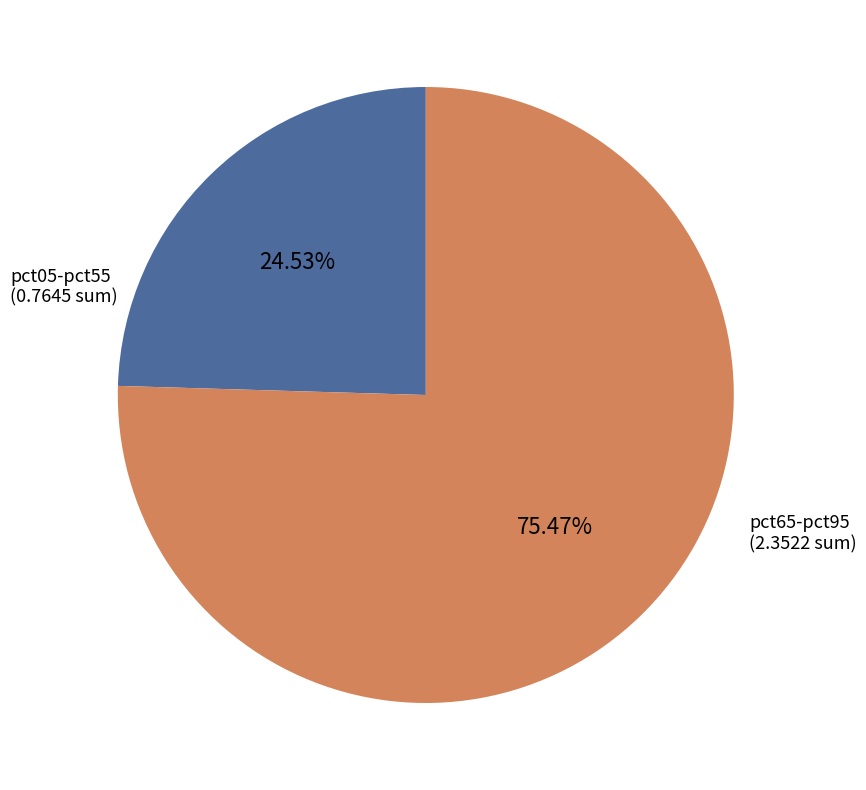

Combined, do pct65-pct95 and pct05-pct55 account for over 50%?

Yes